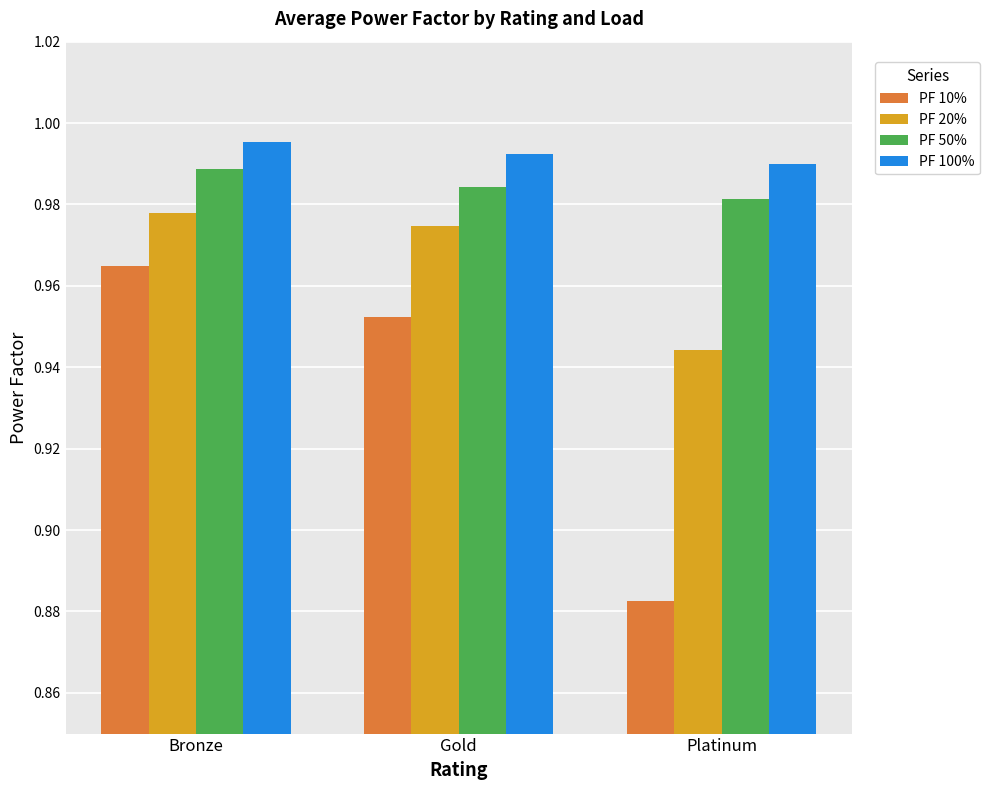

What are all the series names shown in the legend?

PF 10%, PF 20%, PF 50%, PF 100%